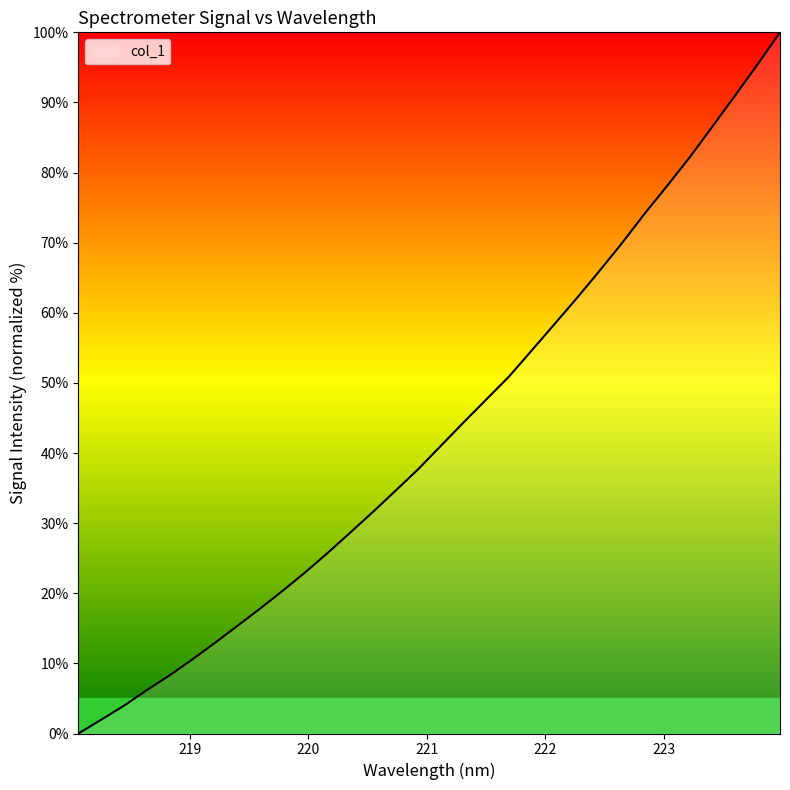

What is the maximum value shown in the chart?

100.0